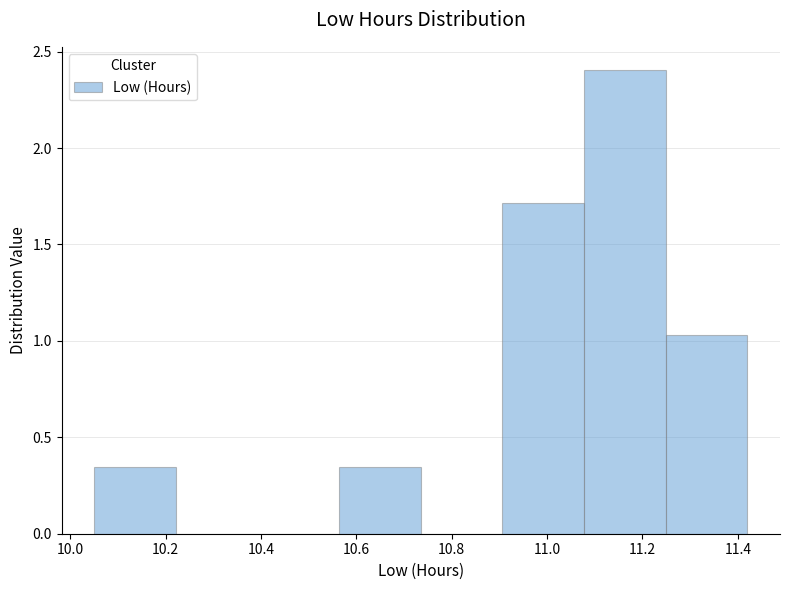

How tall is the bar that spans 11.24 to 11.42 on the x-axis? Neither the bar edges nor the heights are printed on the chart, so give them approximately, as read against the axes.

1.05